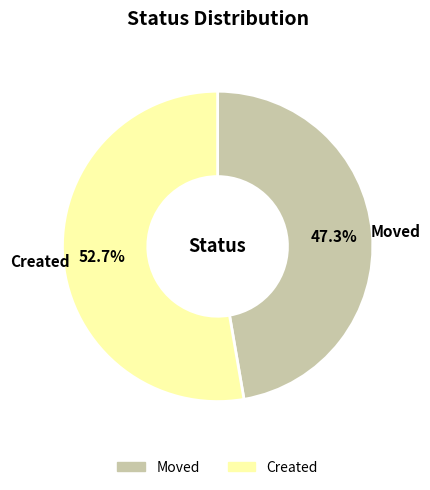

Is there a majority slice in this chart?

Yes